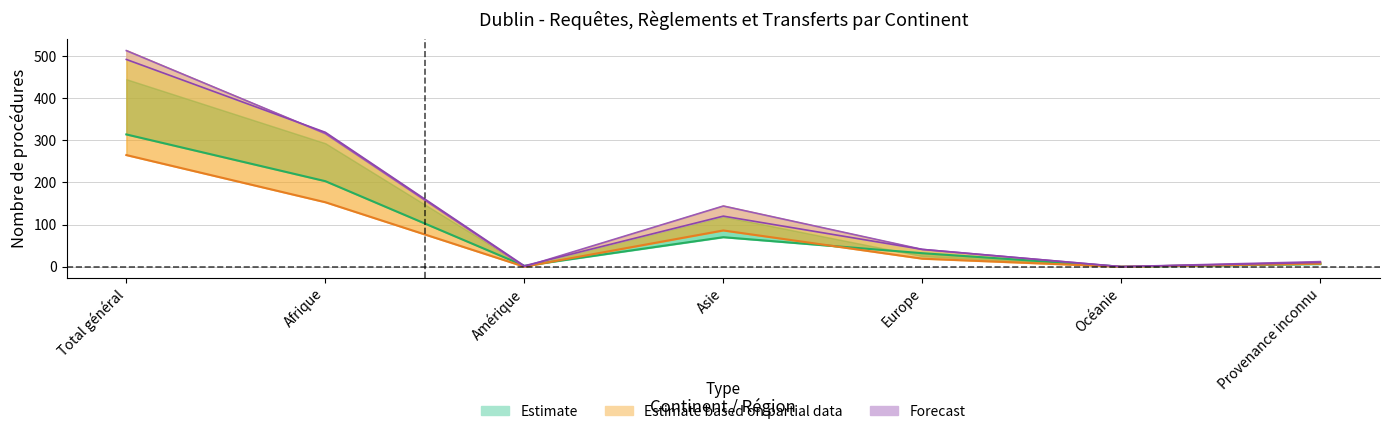

Where is the first local minimum for Total règlements In?

Amérique